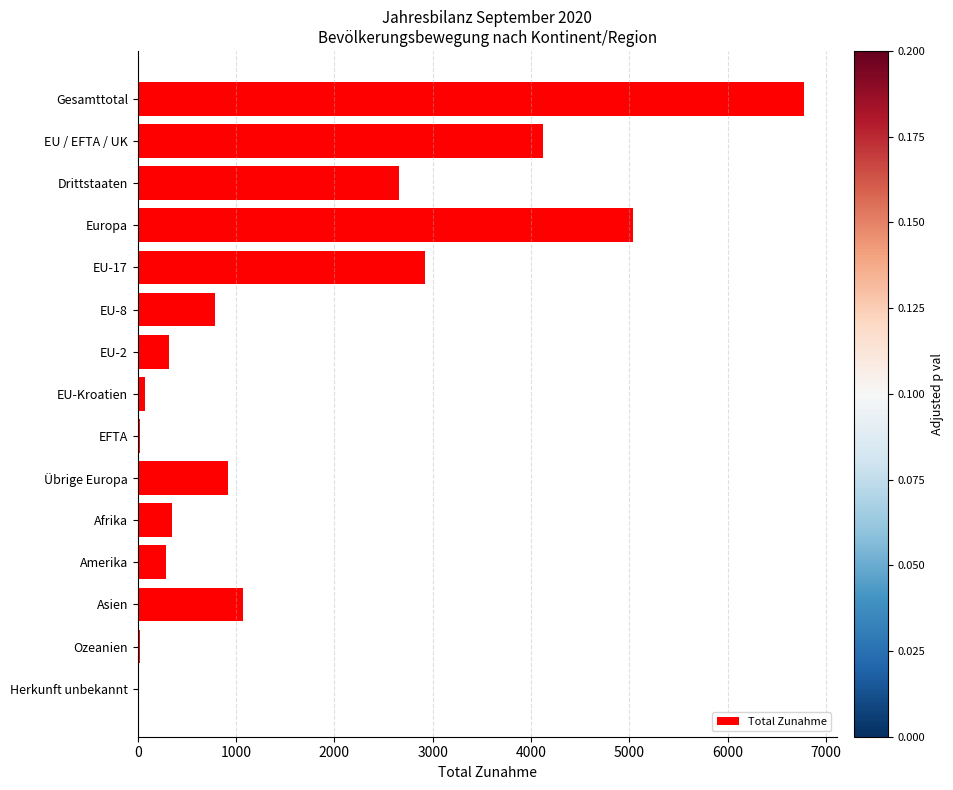

What is the change in value from Drittstaaten to Afrika?

-2306